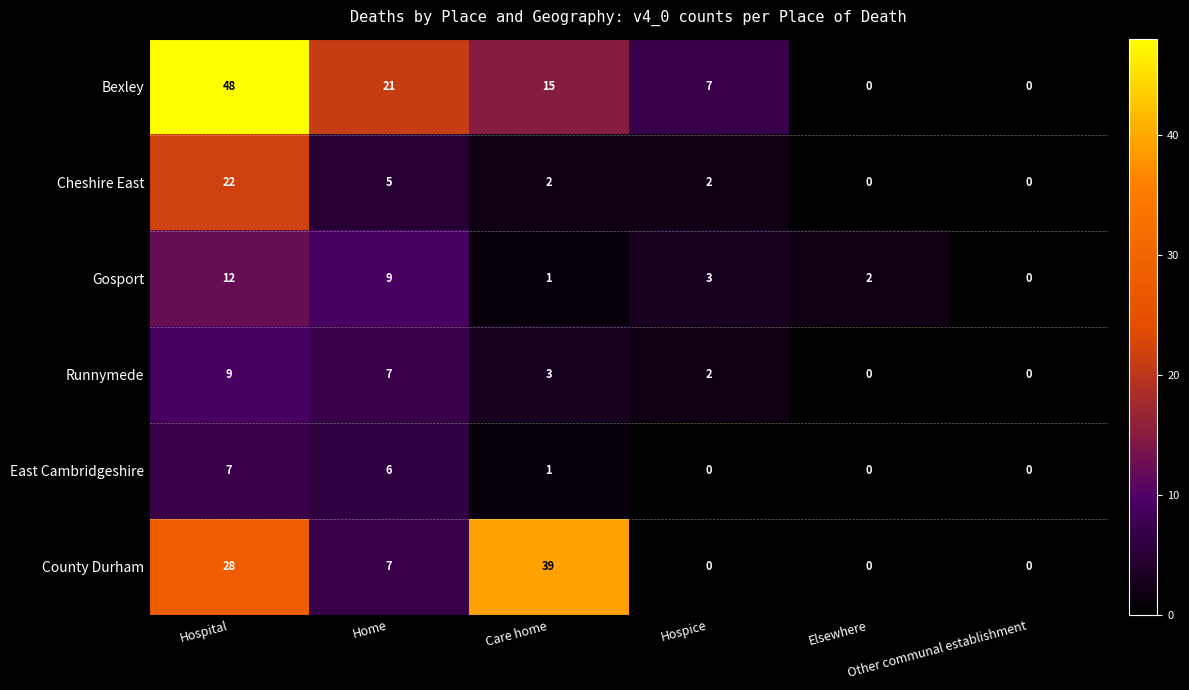

At how many categories does at least one series exceed 17?

3